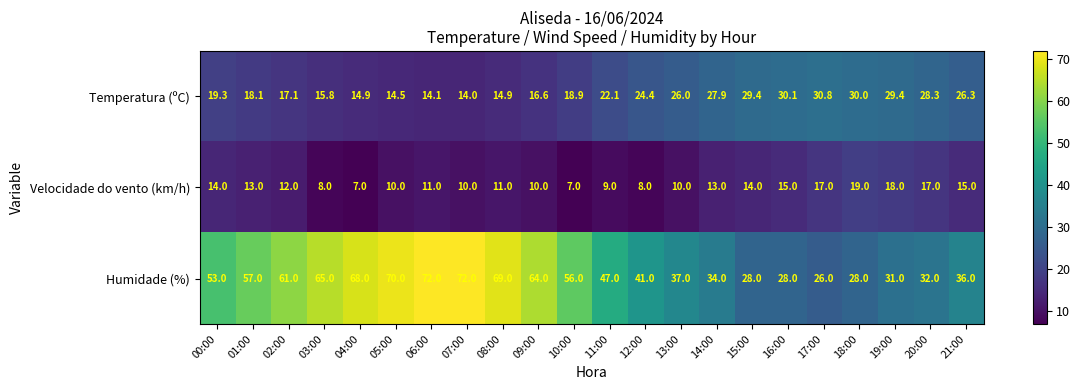

At how many categories does at least one series exceed 29?

22